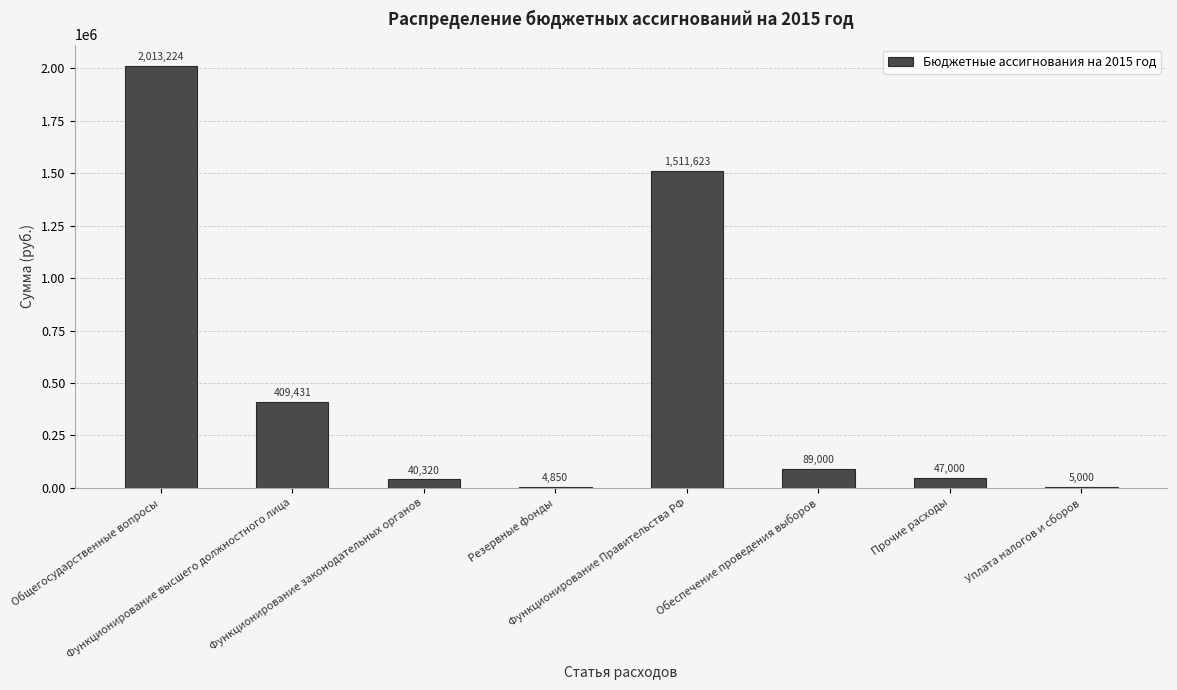

What is the sum of all values?

4120448